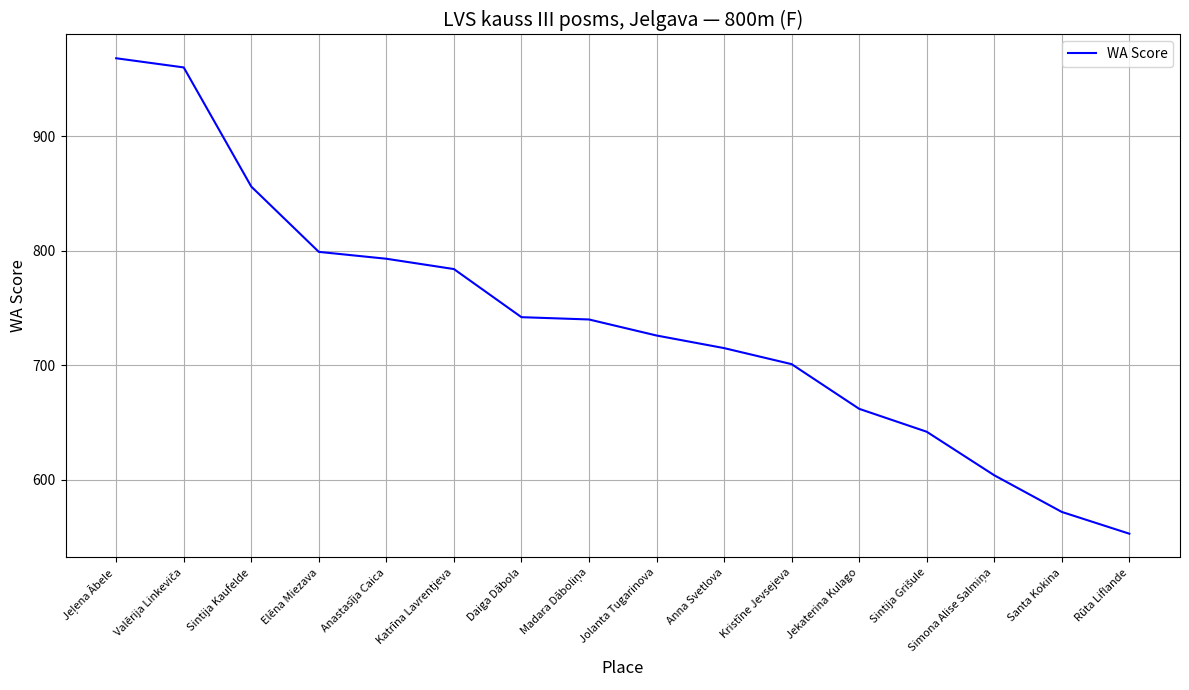

True or false: the data shows 726 at Jolanta Tugarinova.

True